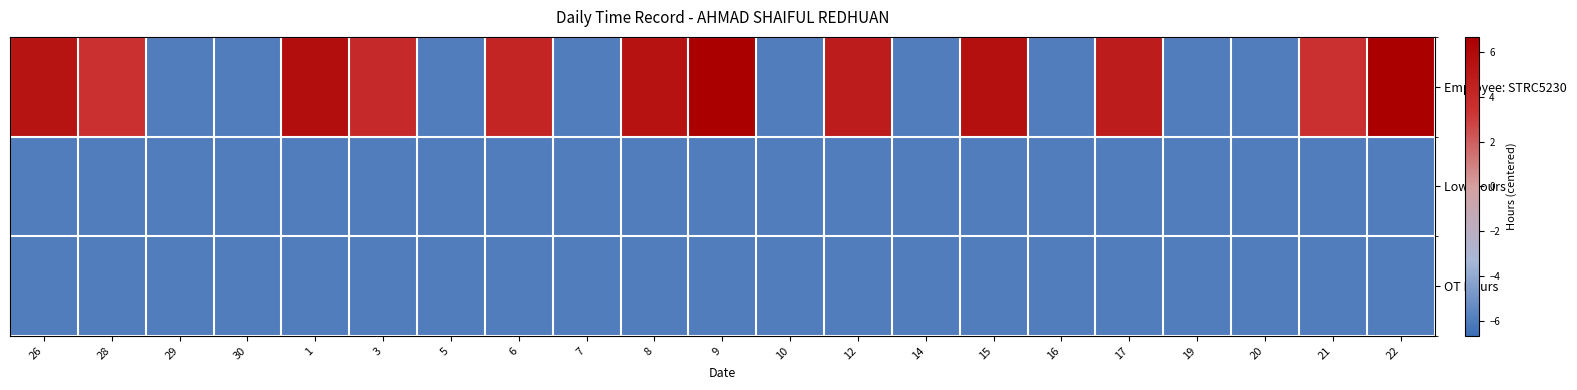

Which series has the largest range (max minus min)?

Employee: STRC5230